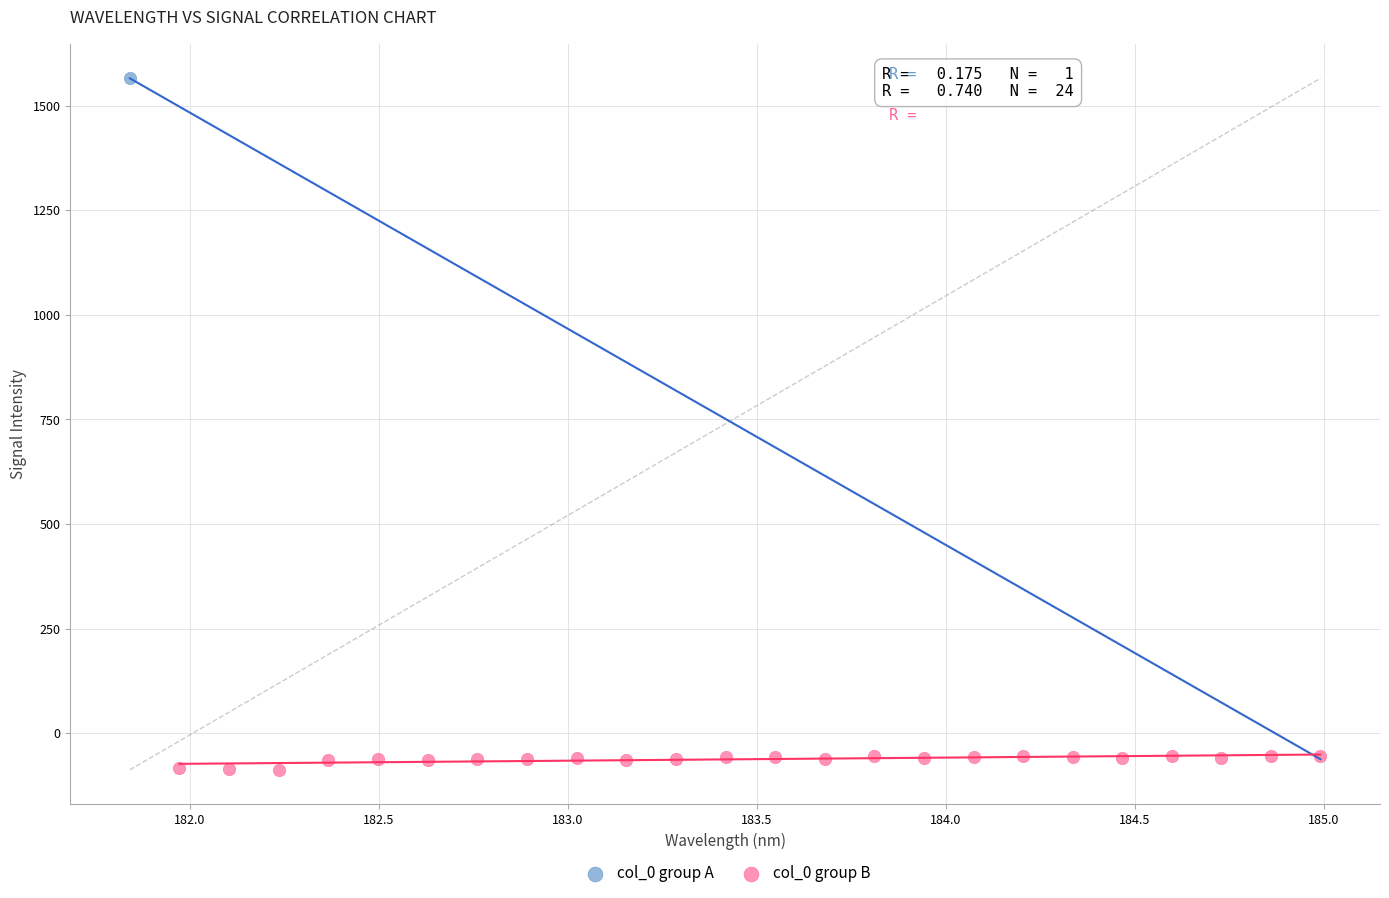

What are all the series names shown in the legend?

col_0 group A, col_0 group B